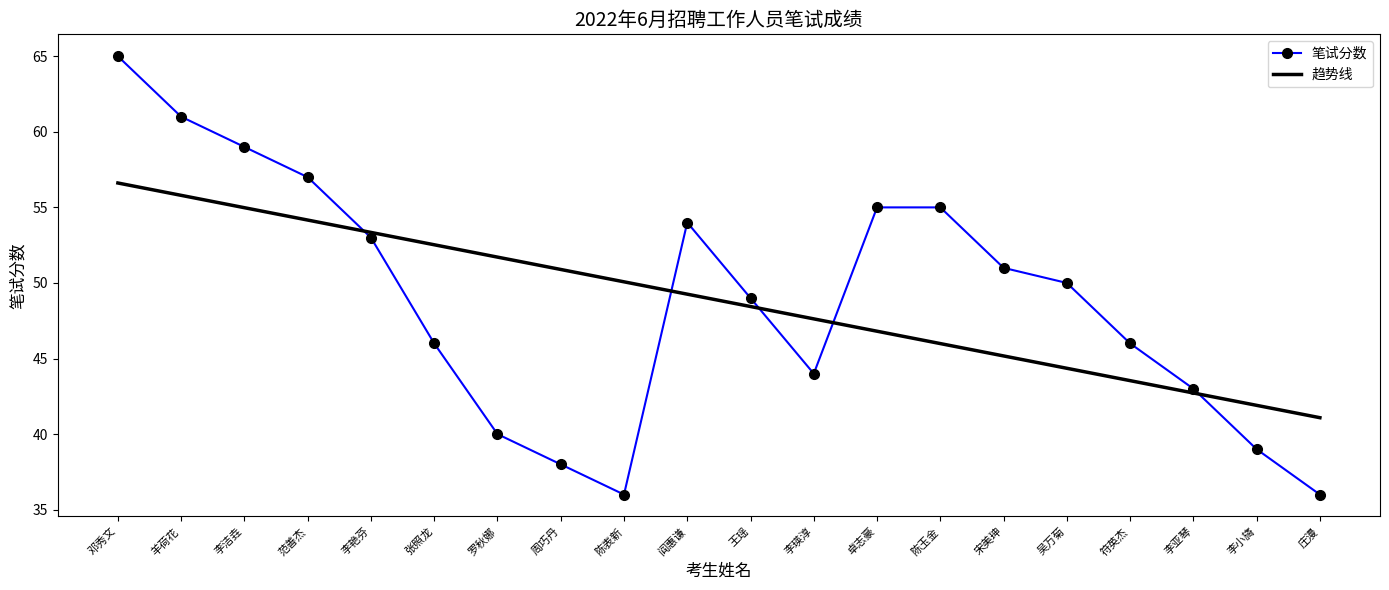

What is the difference between the maximum and minimum values?

29